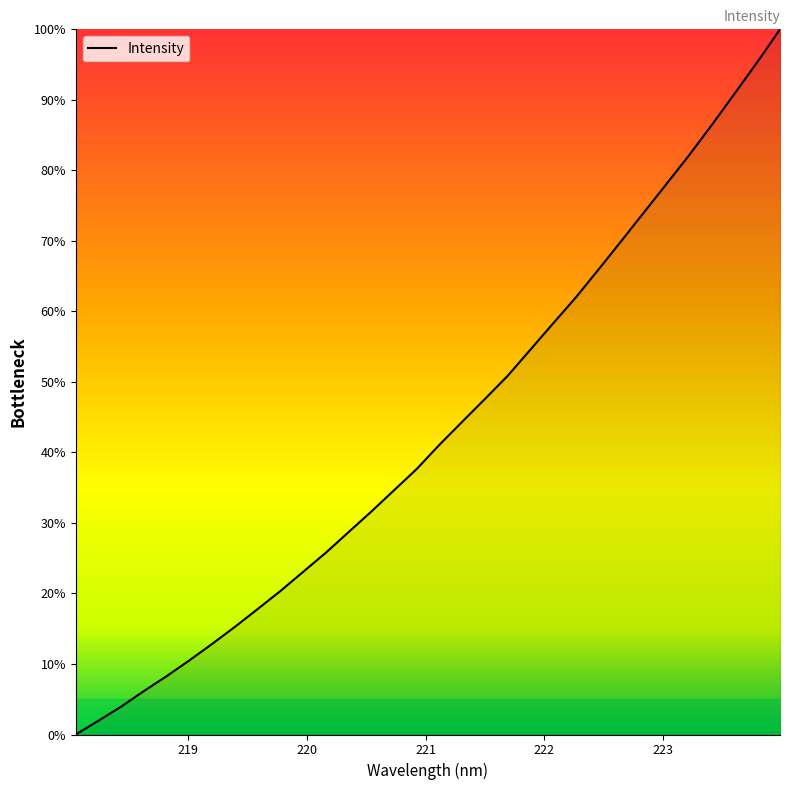

What is the greatest value displayed?

100.0